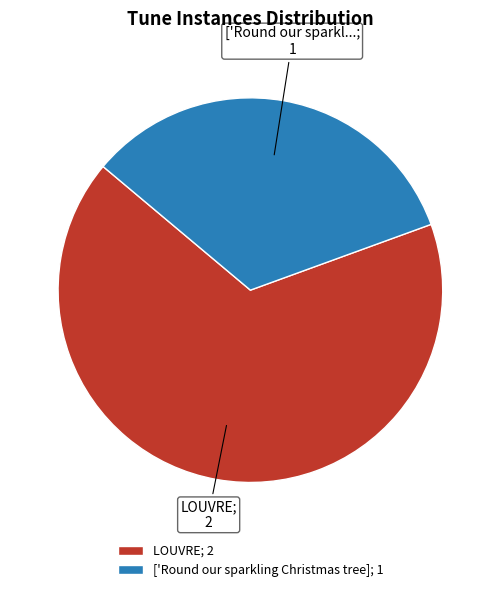

Is the sum of LOUVRE; 2 and ['Round our sparkling Christmas tree]; 1 greater than half?

Yes